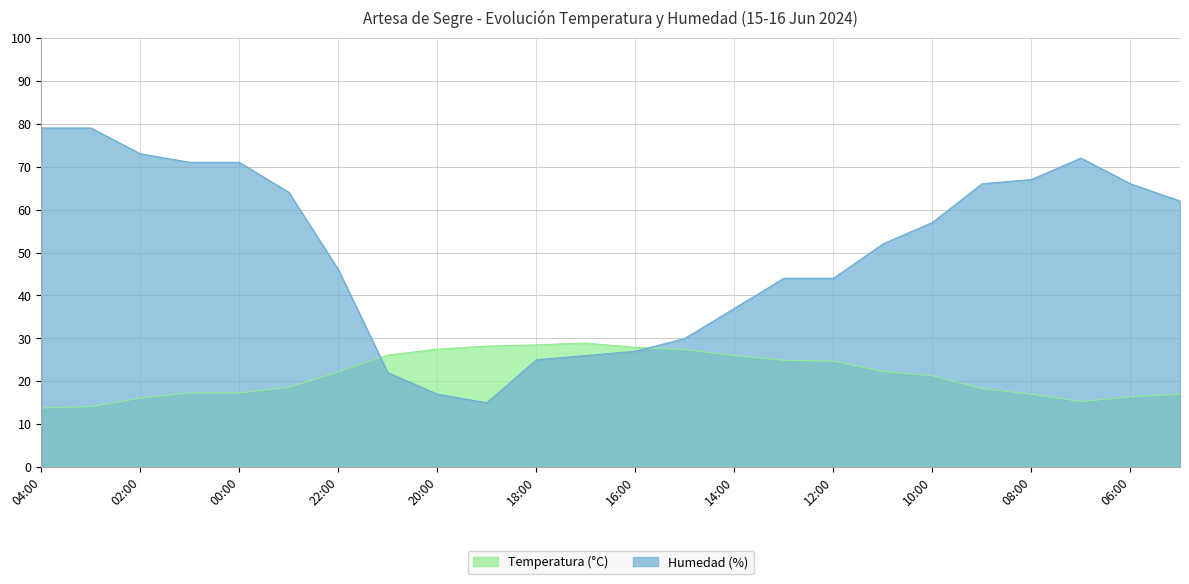

Which has a higher value, 03:00 or 13:00?

13:00